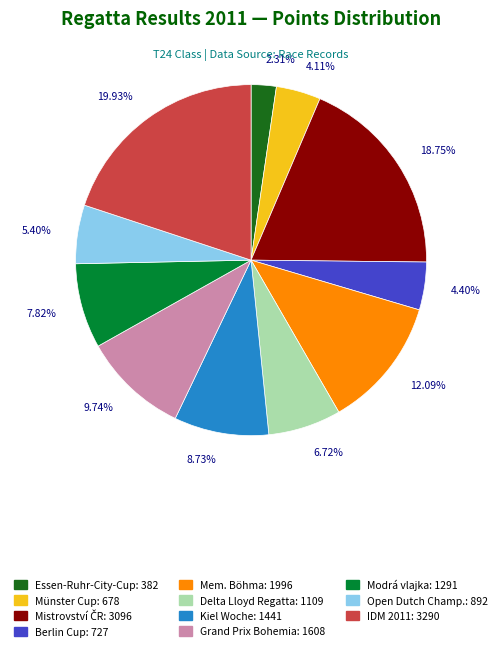

How many slices are in this pie chart?

11